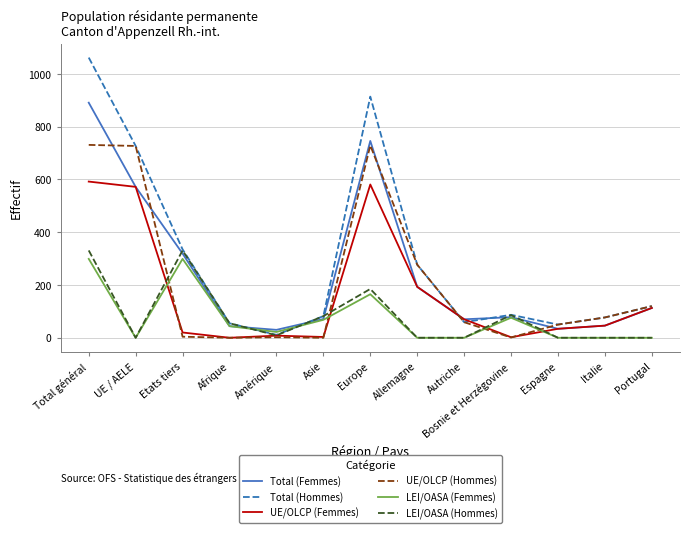

What are all the series names shown in the legend?

Total (Femmes), Total (Hommes), UE/OLCP (Femmes), UE/OLCP (Hommes), LEI/OASA (Femmes), LEI/OASA (Hommes)